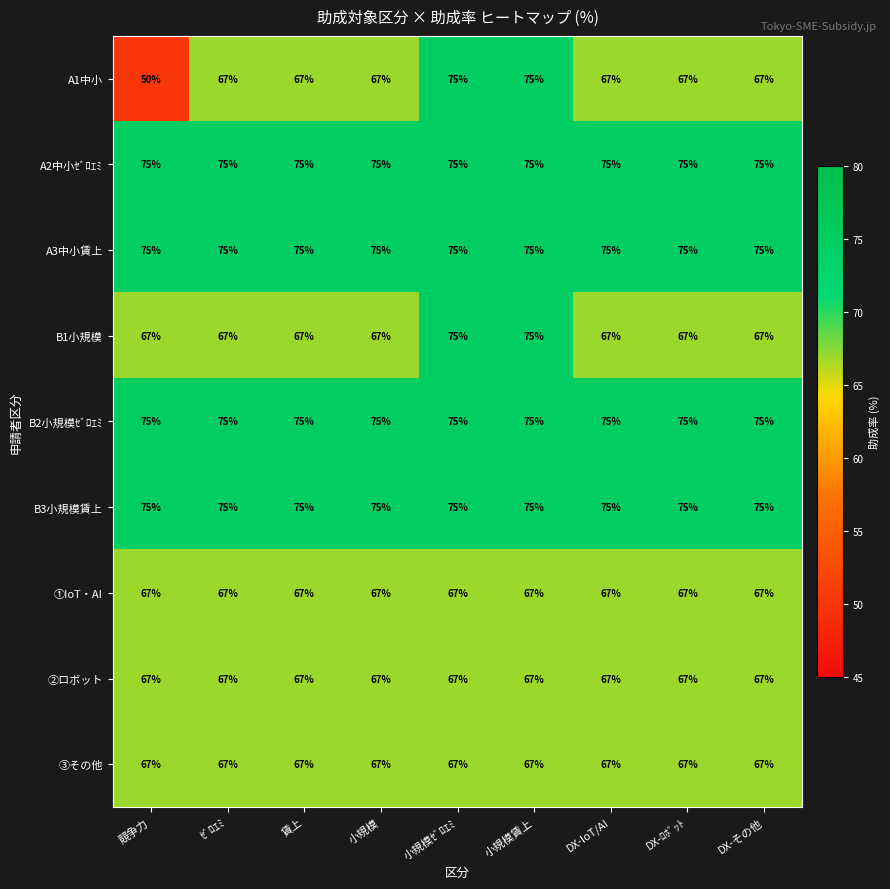

True or false: A2中小ｾﾞﾛｴﾐ has a value of 75 at DX-その他.

True